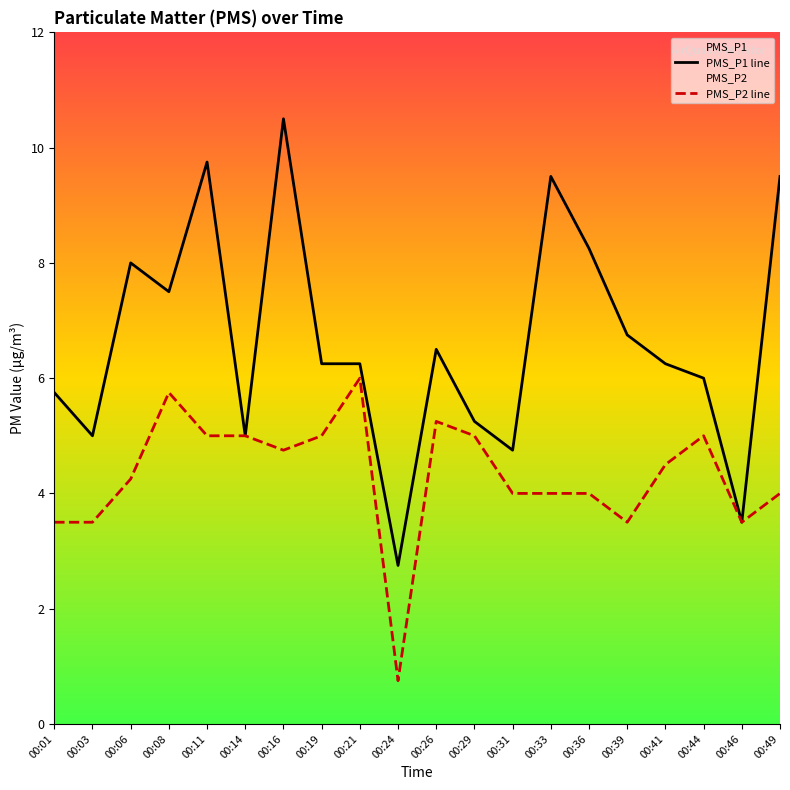

Is it true that PMS_P1 line equals 4.5 at 00:33?

False